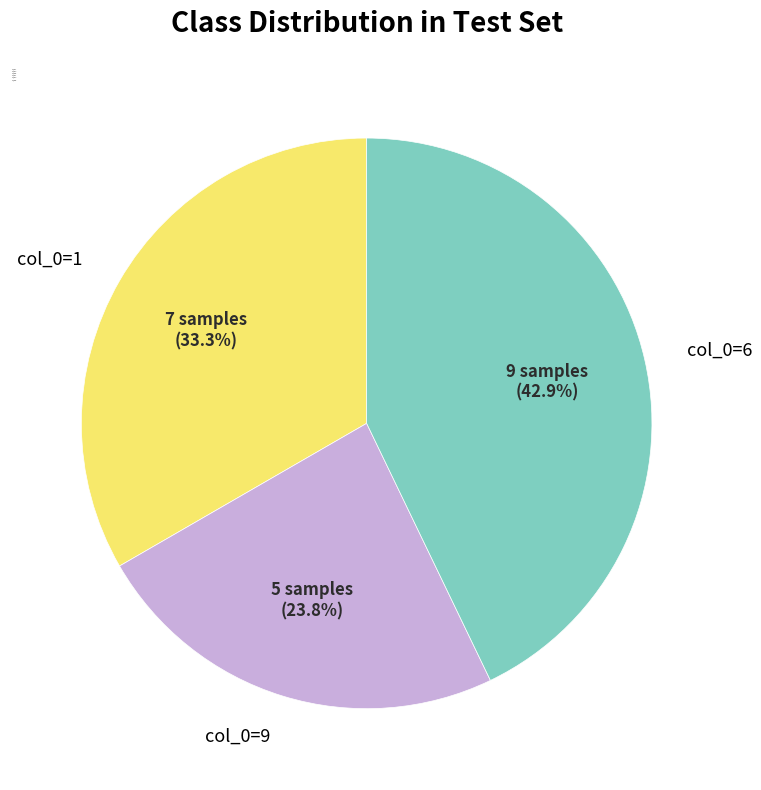

Does col_0=1 represent more than half of the total?

No